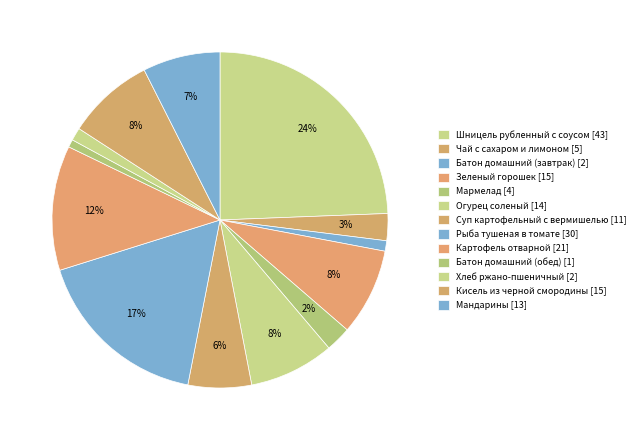

What is the smallest slice in the pie chart?

Батон домашний (обед)